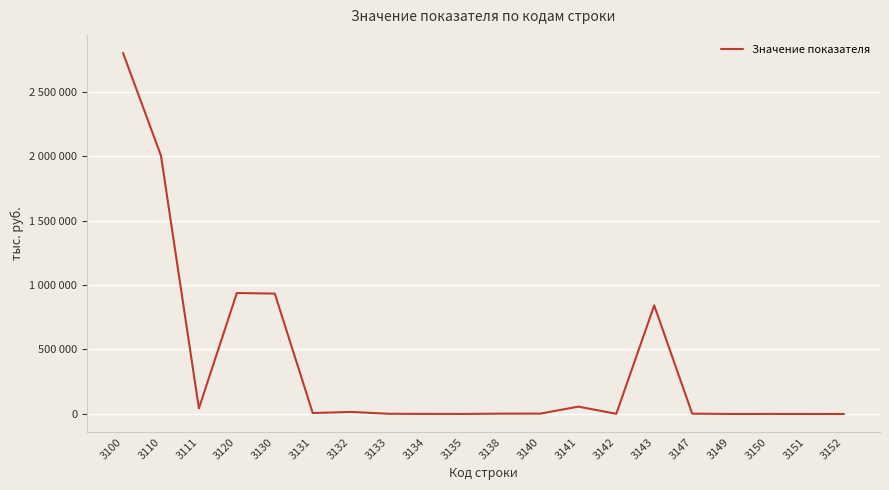

Is this an area chart (filled region under the line)?

No